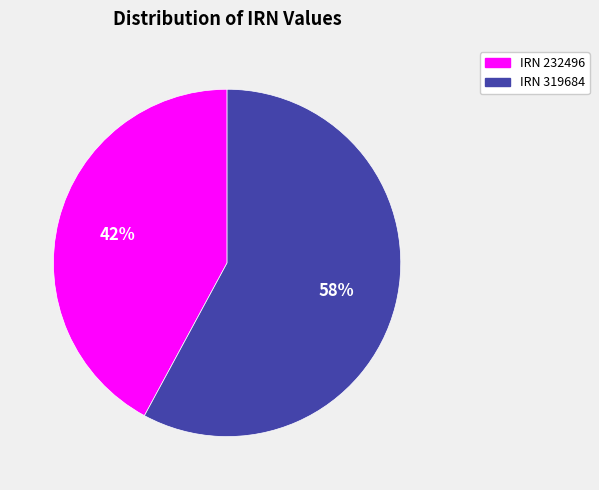

Does IRN 232496 represent more than half of the total?

No